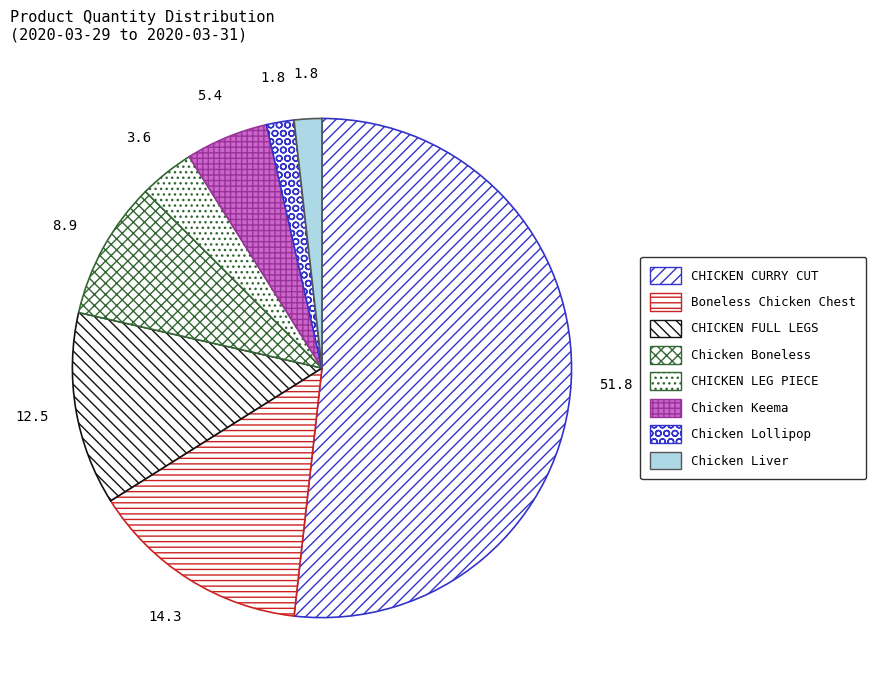

Which slice represents more than half of the pie?

CHICKEN CURRY CUT